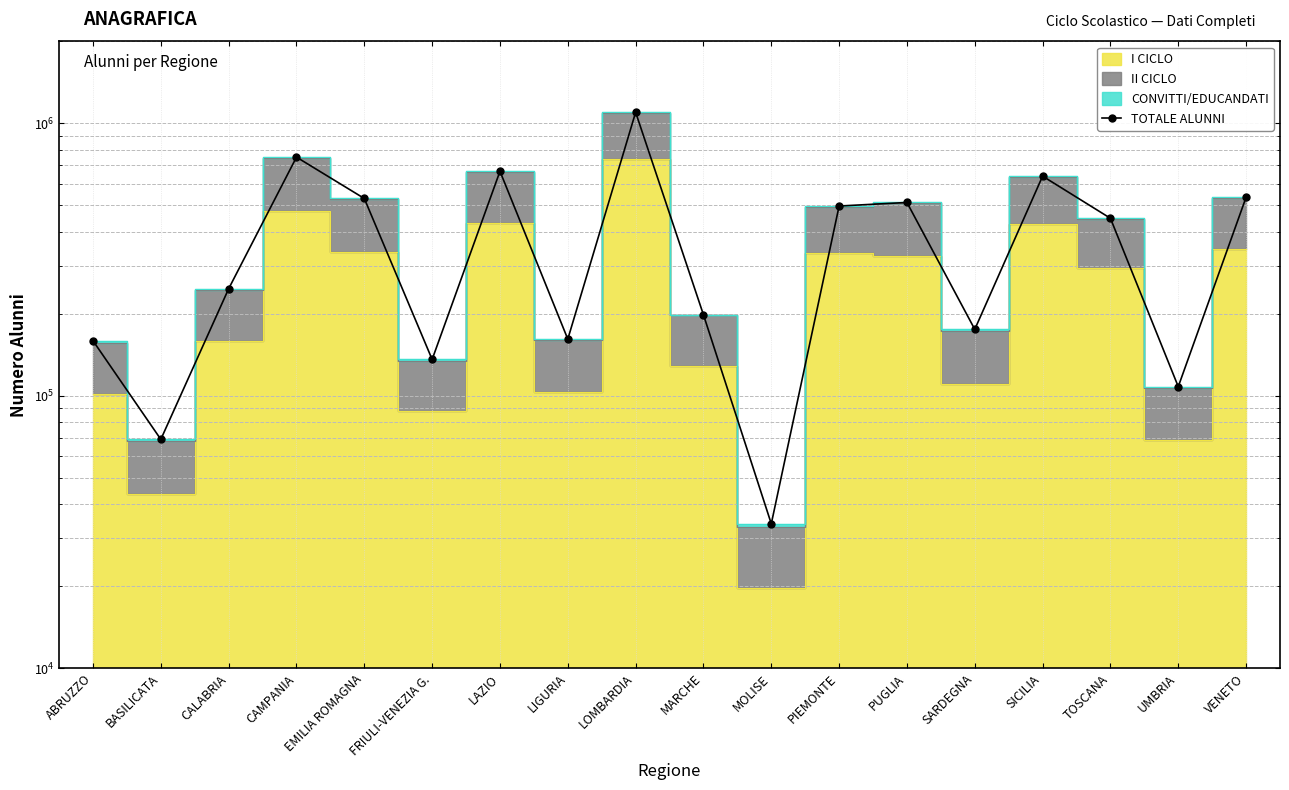

Rank the categories by value from lowest to highest.

MOLISE, BASILICATA, UMBRIA, FRIULI-VENEZIA G., ABRUZZO, LIGURIA, SARDEGNA, MARCHE, CALABRIA, TOSCANA, PIEMONTE, PUGLIA, EMILIA ROMAGNA, VENETO, SICILIA, LAZIO, CAMPANIA, LOMBARDIA